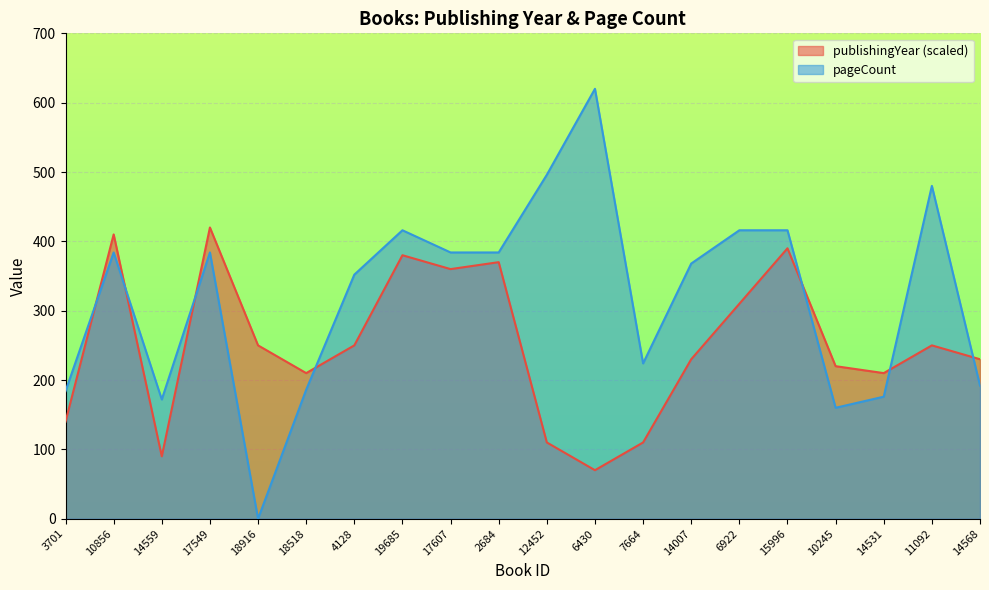

At which label does publishingYear reach its minimum?

6430